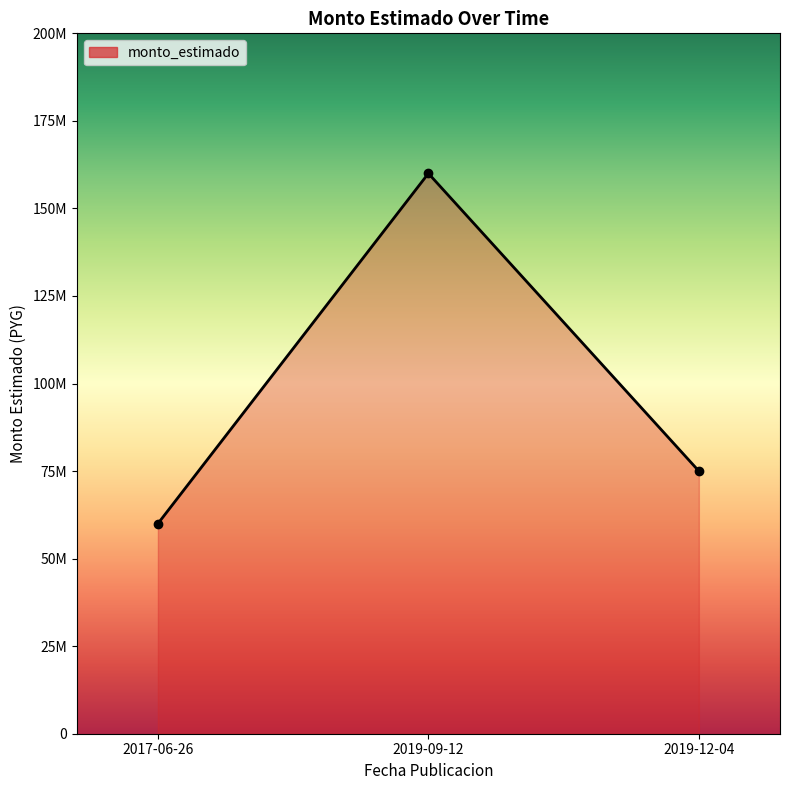

Is this an area chart (filled region under the line)?

Yes